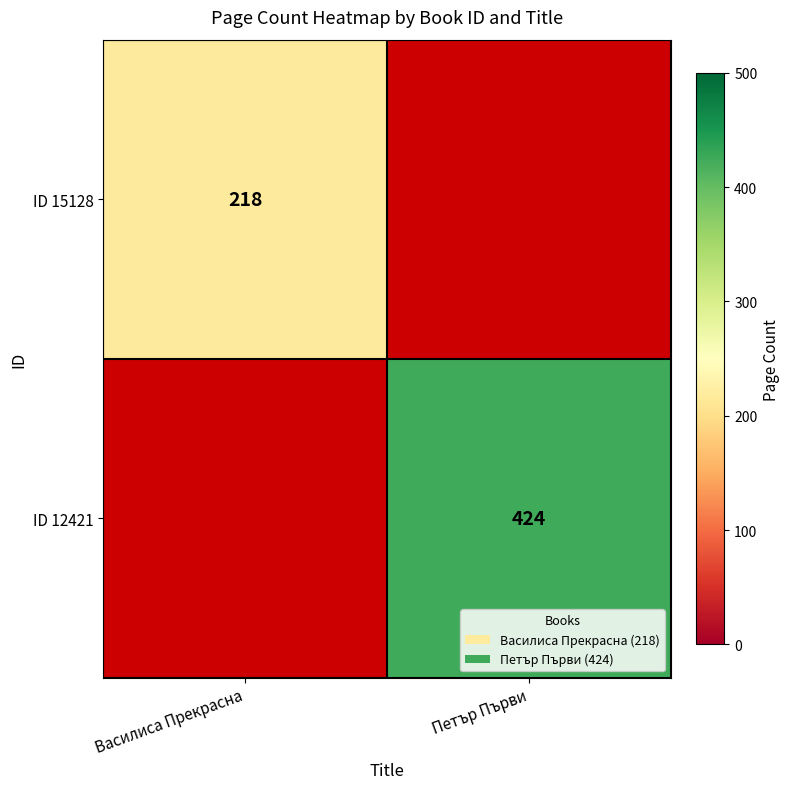

True or false: ID 15128 has a value of 218 at Василиса Прекрасна.

True